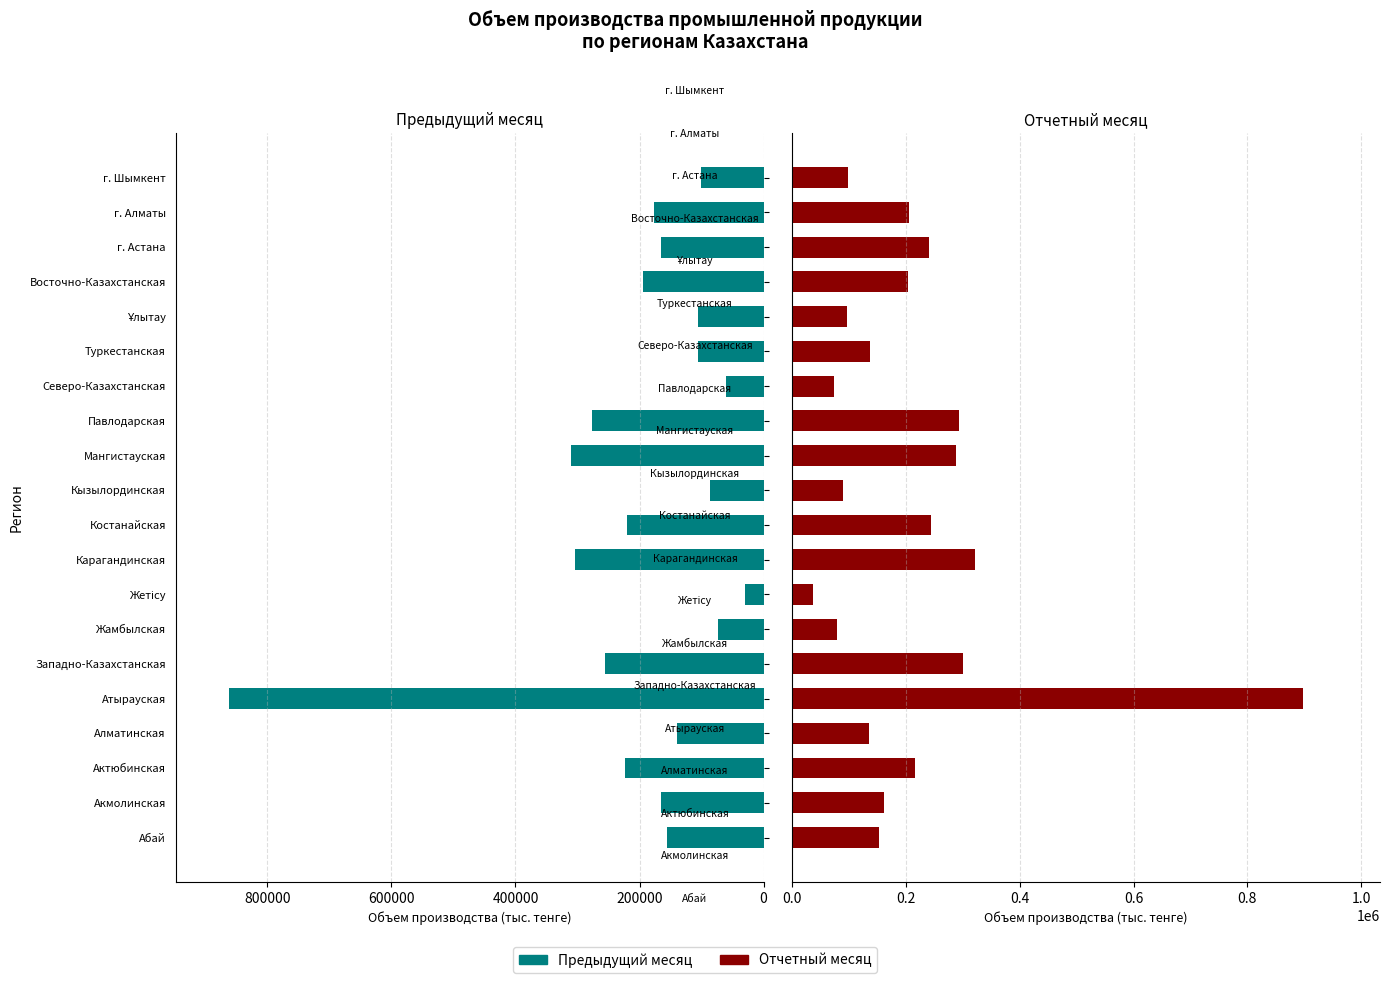

True or false: Предыдущий месяц has a value of 30614.2 at Жетісу.

True